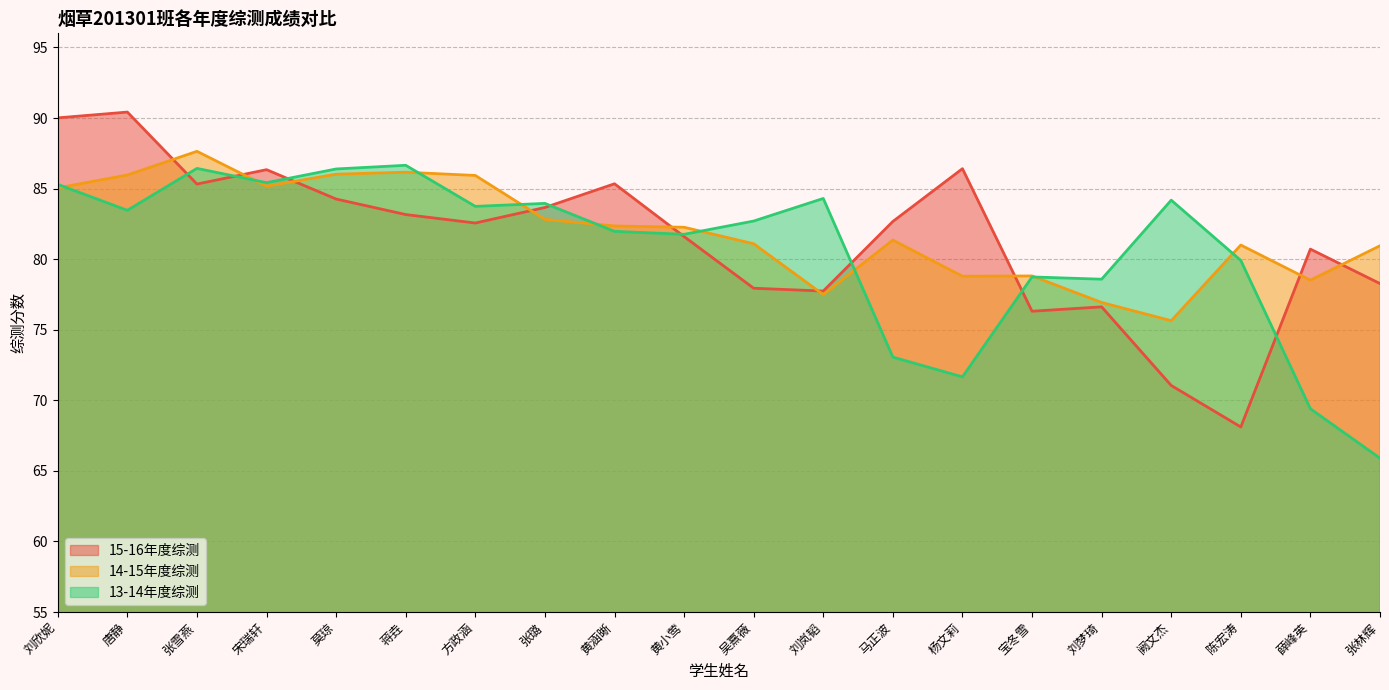

Which series ends up on top after the final intersection of 15-16年度综测 and 14-15年度综测?

14-15年度综测